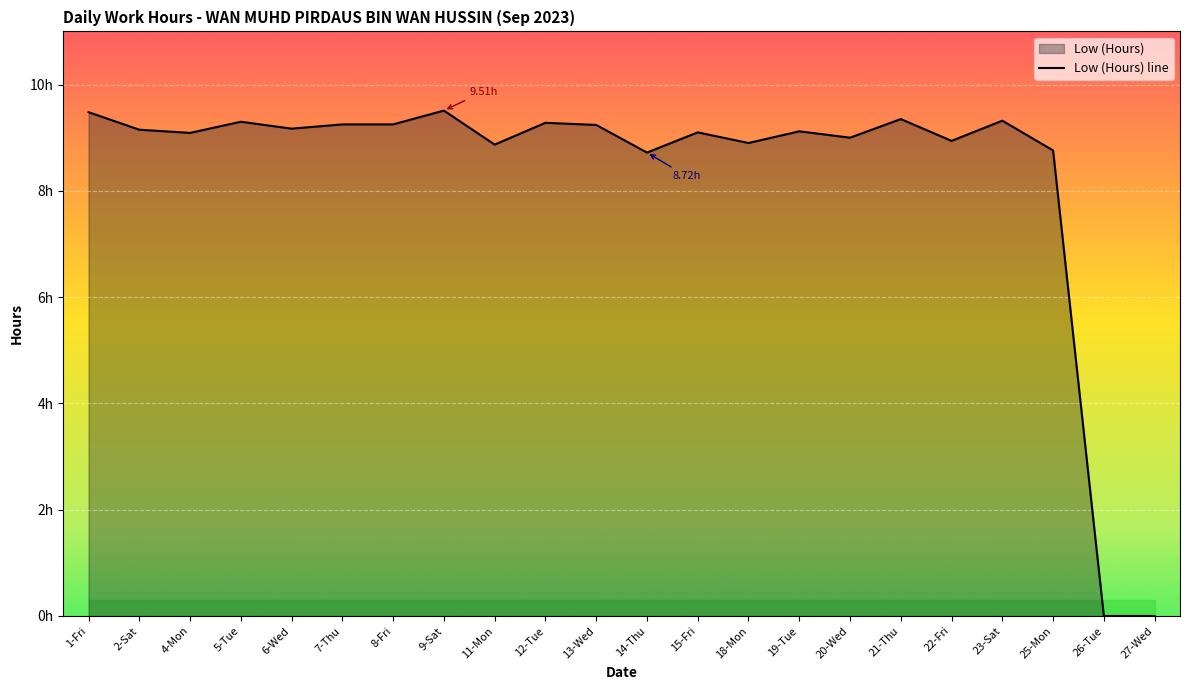

At which category does the data reach its first local peak?

5-Tue